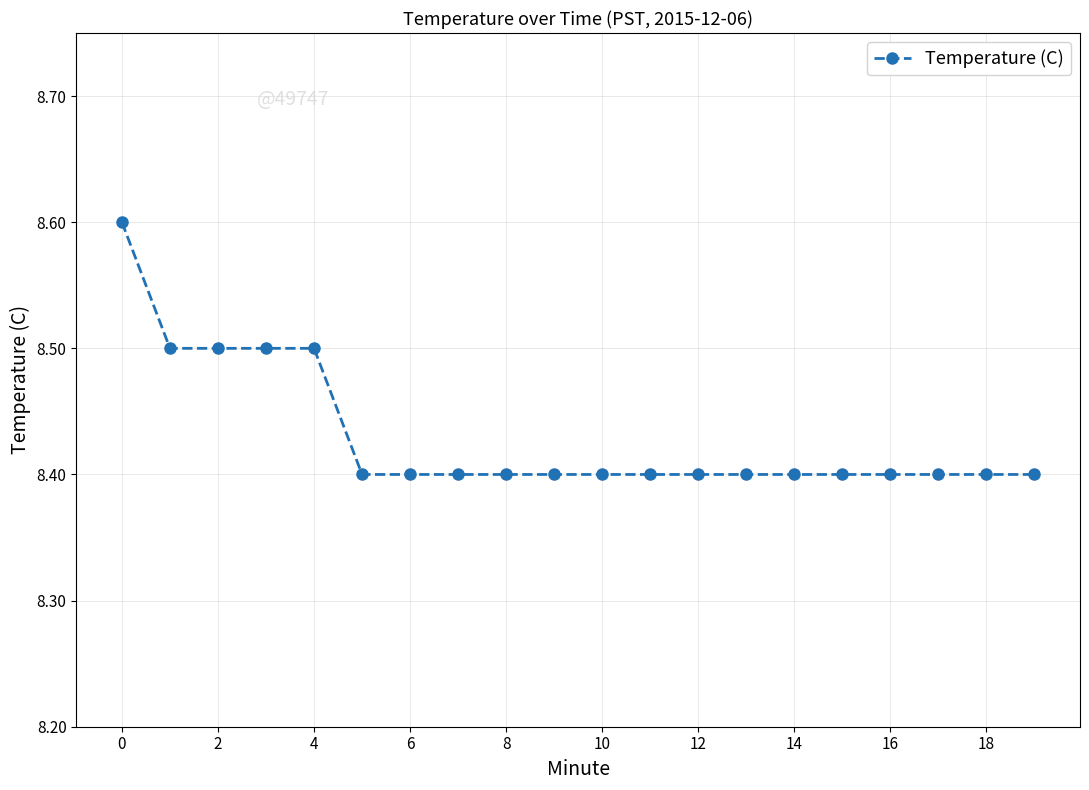

What is the average value?

8.4